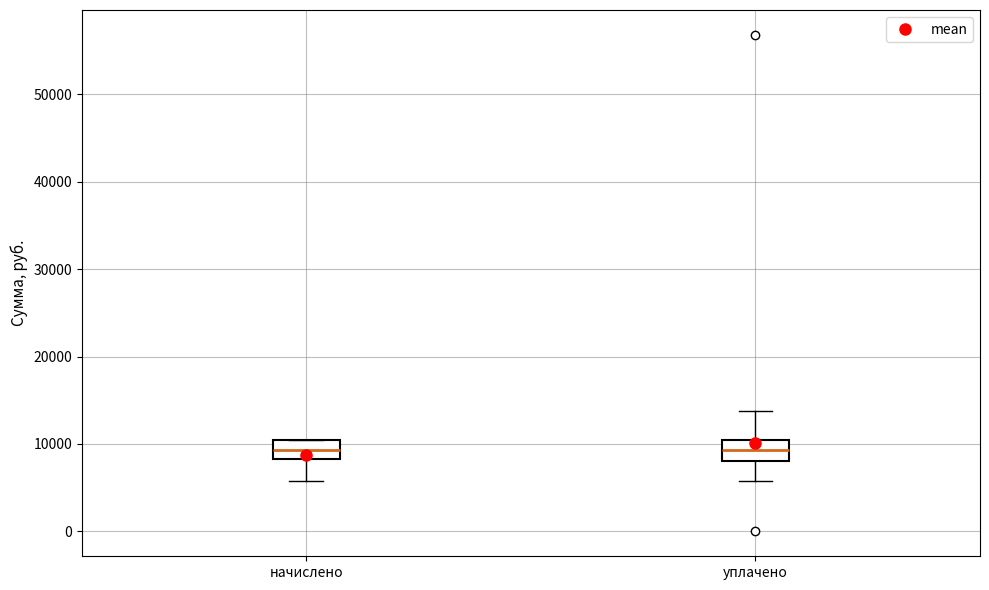

Reading left to right, read every box against the y-axis: the position of its median line, the range the box covers, and the ends of its whiskers. The values are not printed on the chart, so give them approximately, as read against the axis.

начислено: median 9000, box 8000 to 10000, whiskers 6000 to 10000
уплачено: median 9000, box 8000 to 10000, whiskers 6000 to 14000